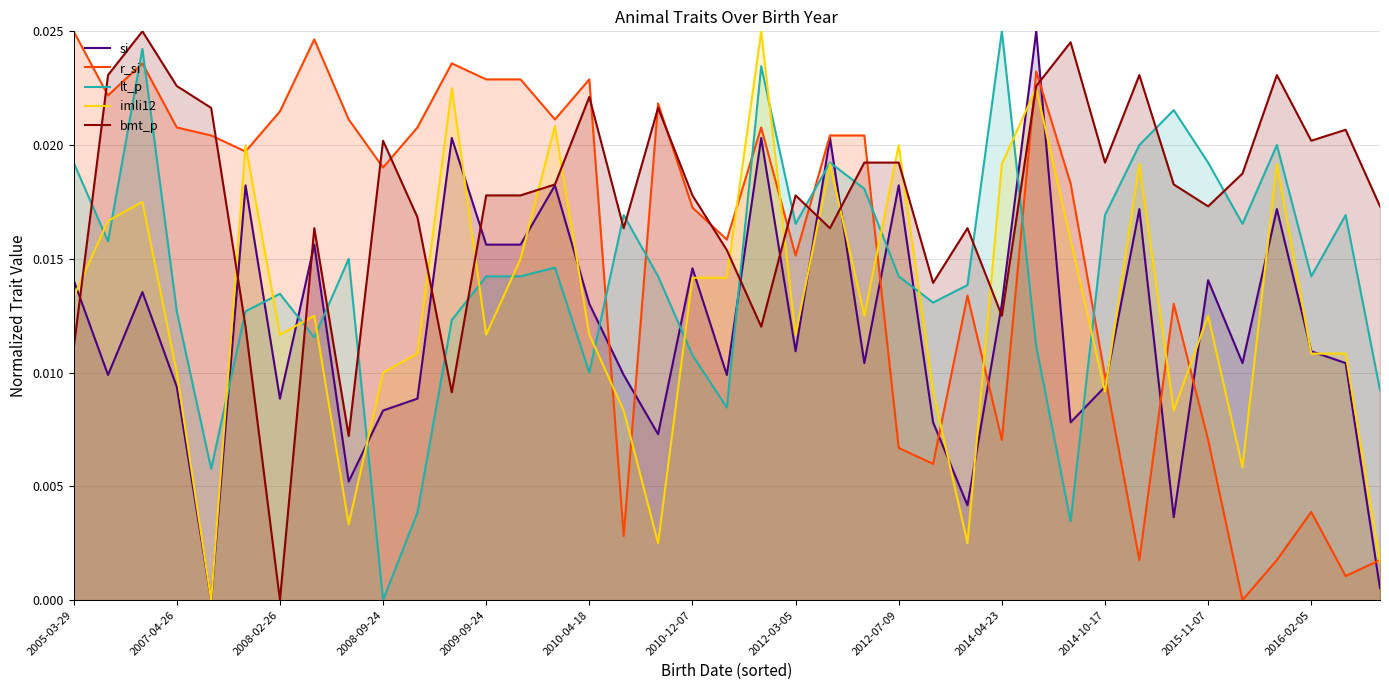

How many times do bmt_p and si cross each other?

11